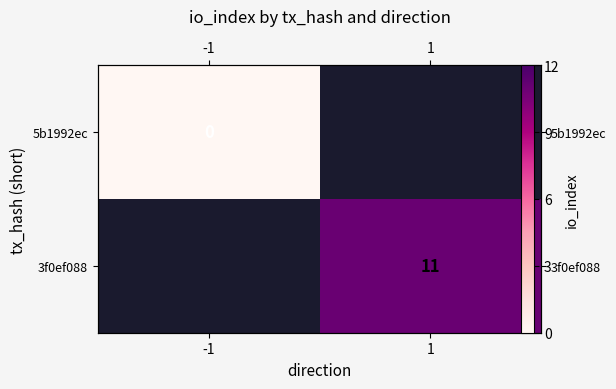

Rank the series by their maximum value, from lowest to highest.

5b1992ec, 3f0ef088